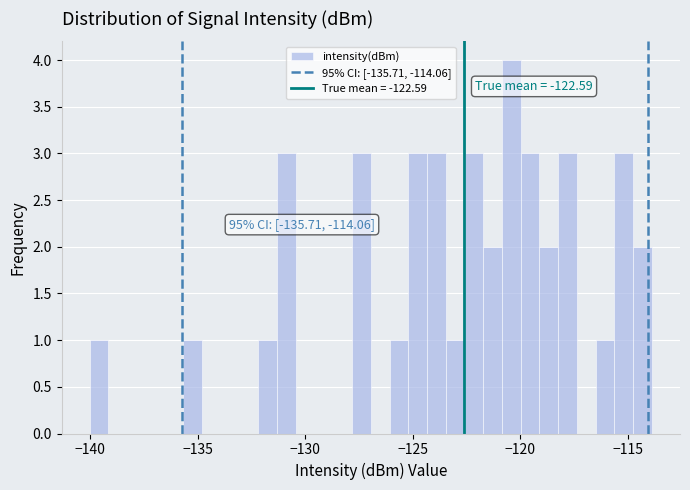

Around what value on the x-axis is the tallest bar? Give the approximate position of its centre, as read against the axis.

-120.5